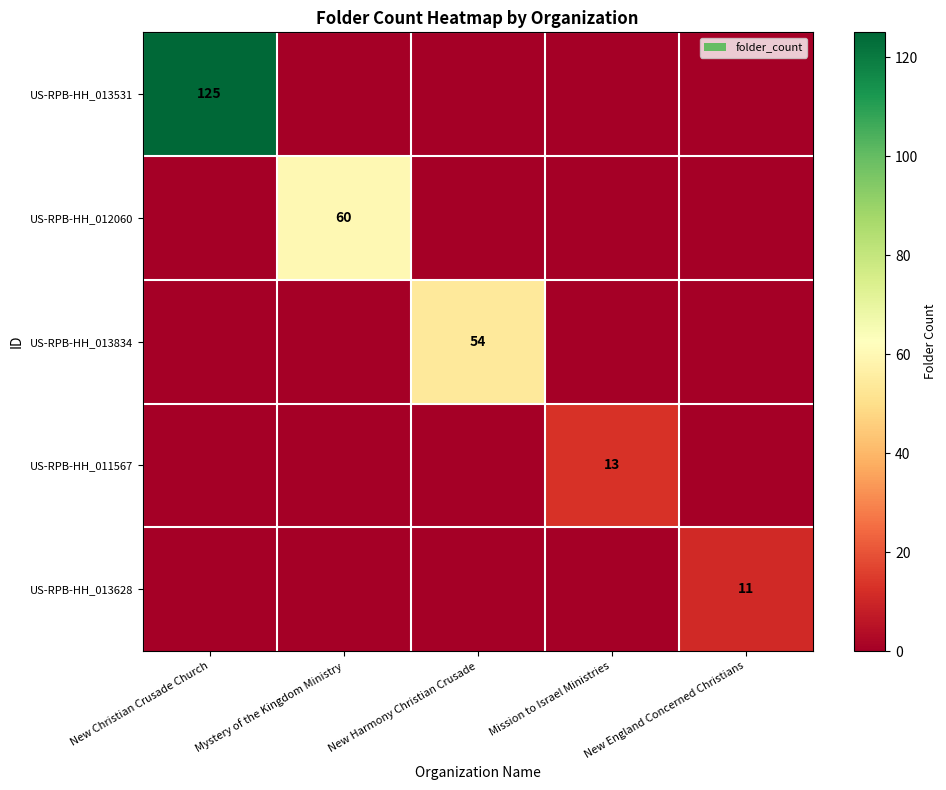

What is the total value across all series at New England Concerned Christians?

11